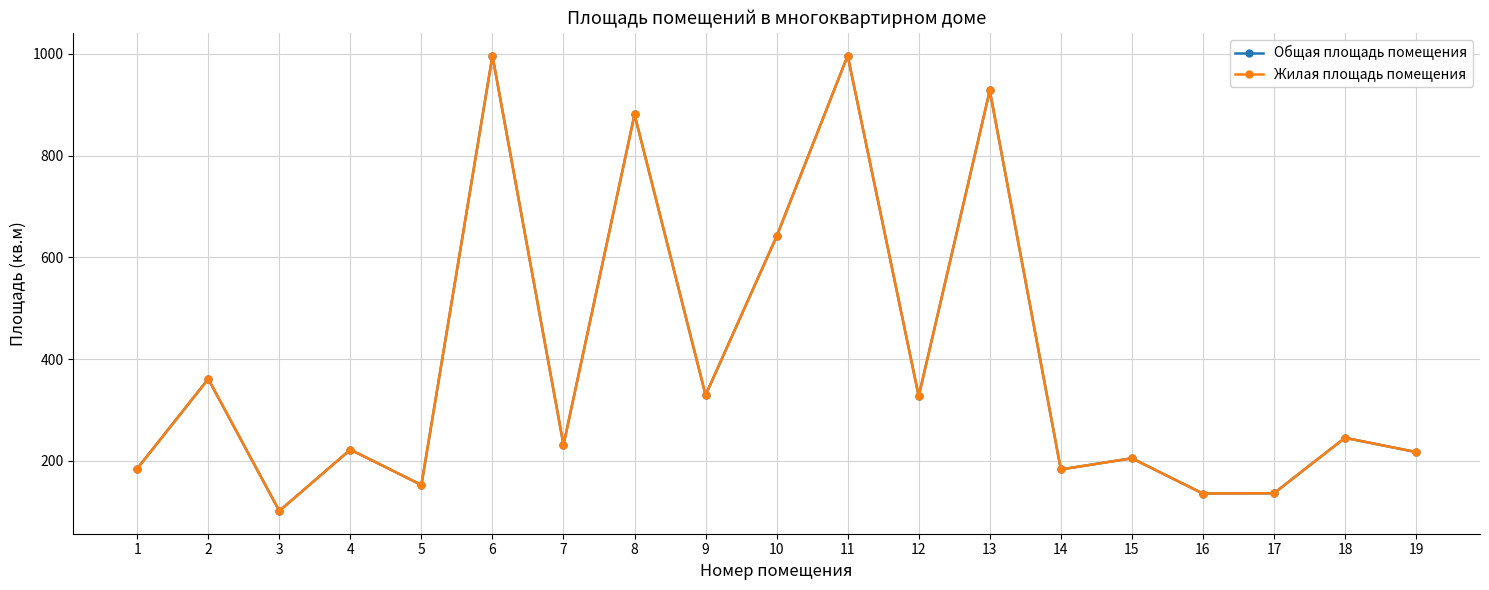

True or false: Общая площадь помещения has more than 2 interior local peaks.

True